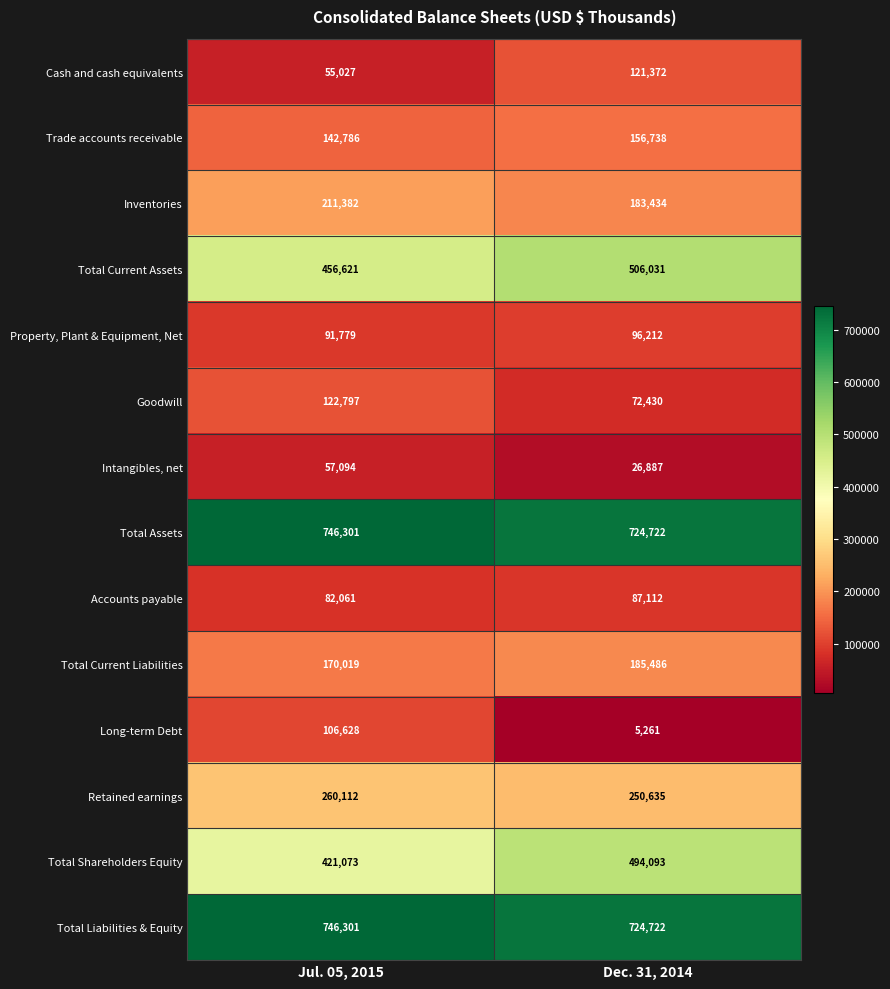

What is the difference between the Goodwill values at Jul. 05, 2015 and Dec. 31, 2014?

50367